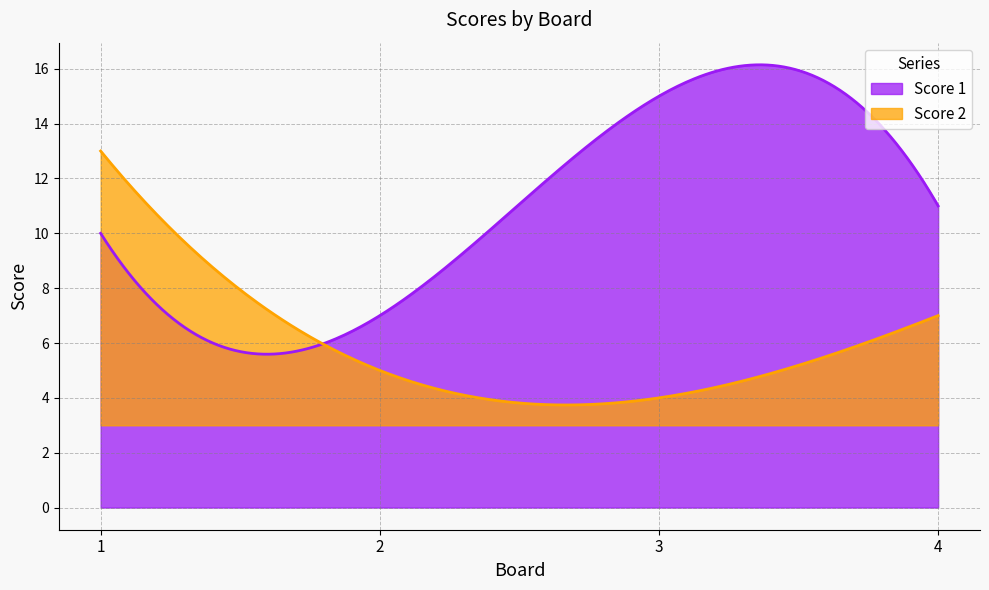

What is the difference between the maximum and minimum values in the Score 2 series?

9.3